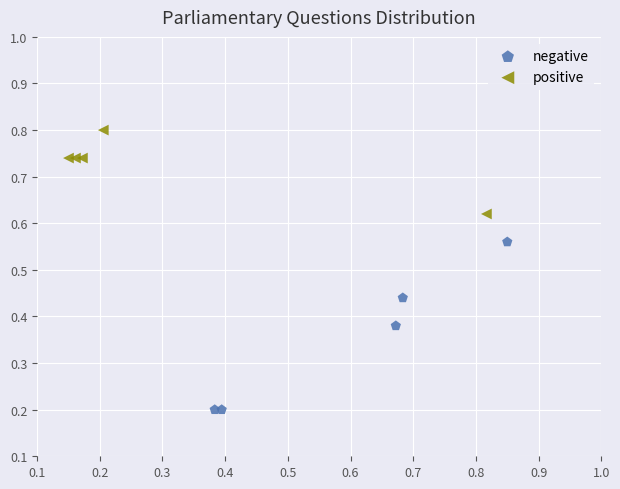

Which series contains the lowest Y value?

negative